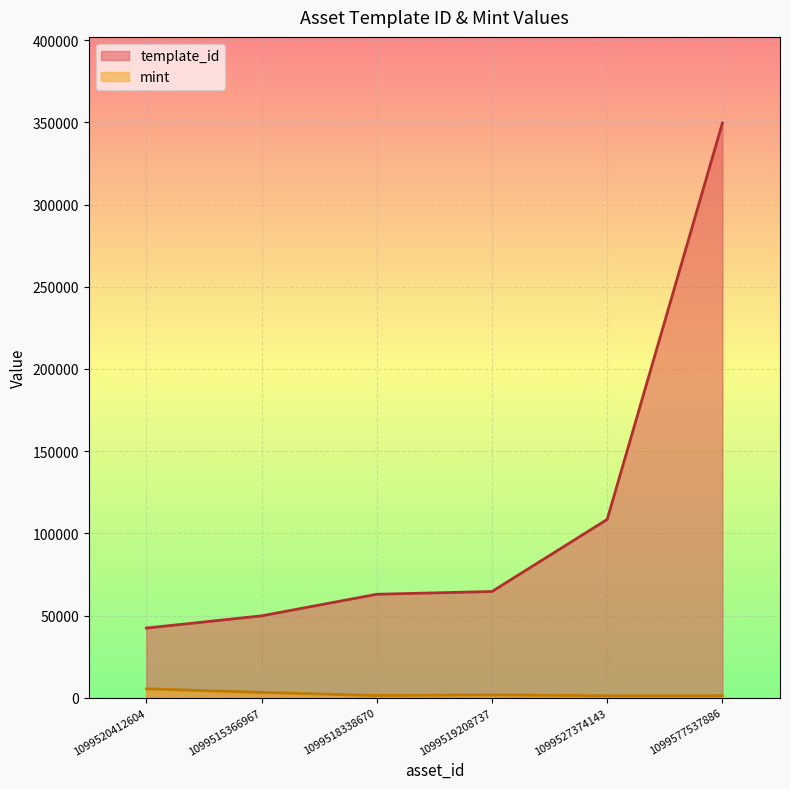

What is the difference between the highest and lowest values at 1099519208737?

62895